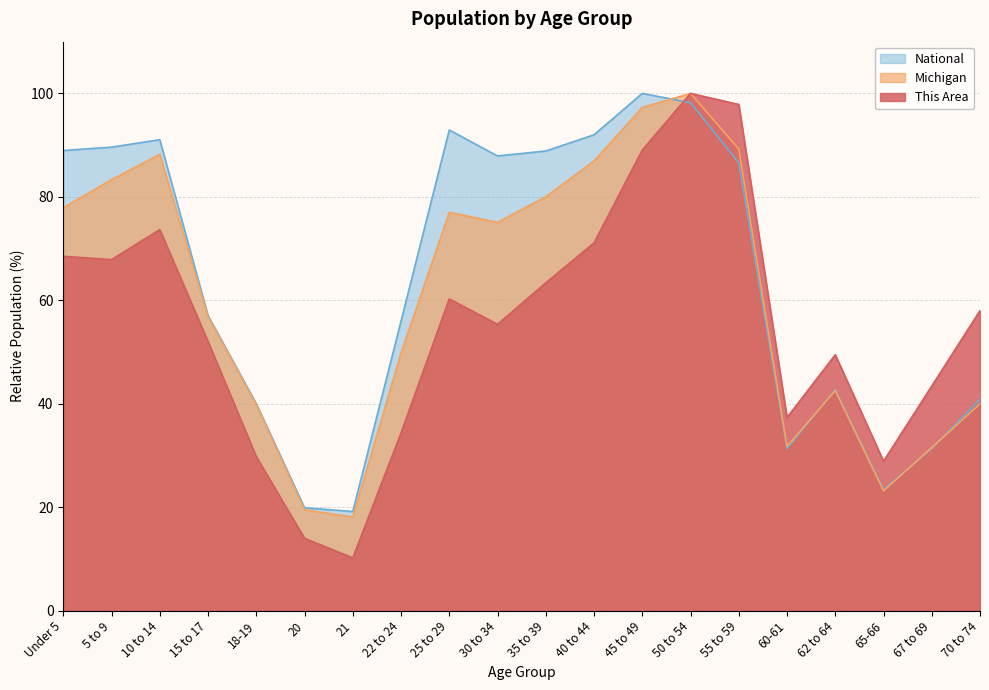

What is the difference between the highest and lowest values at 25 to 29?

32.7